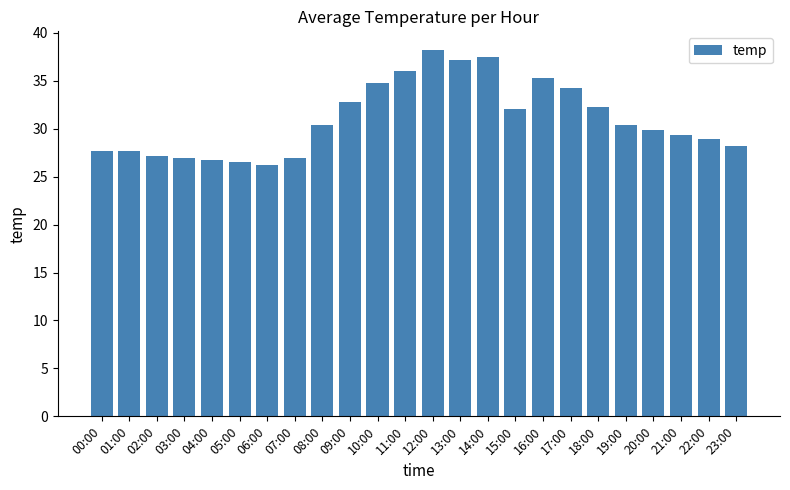

Count the number of categories in the chart.

24